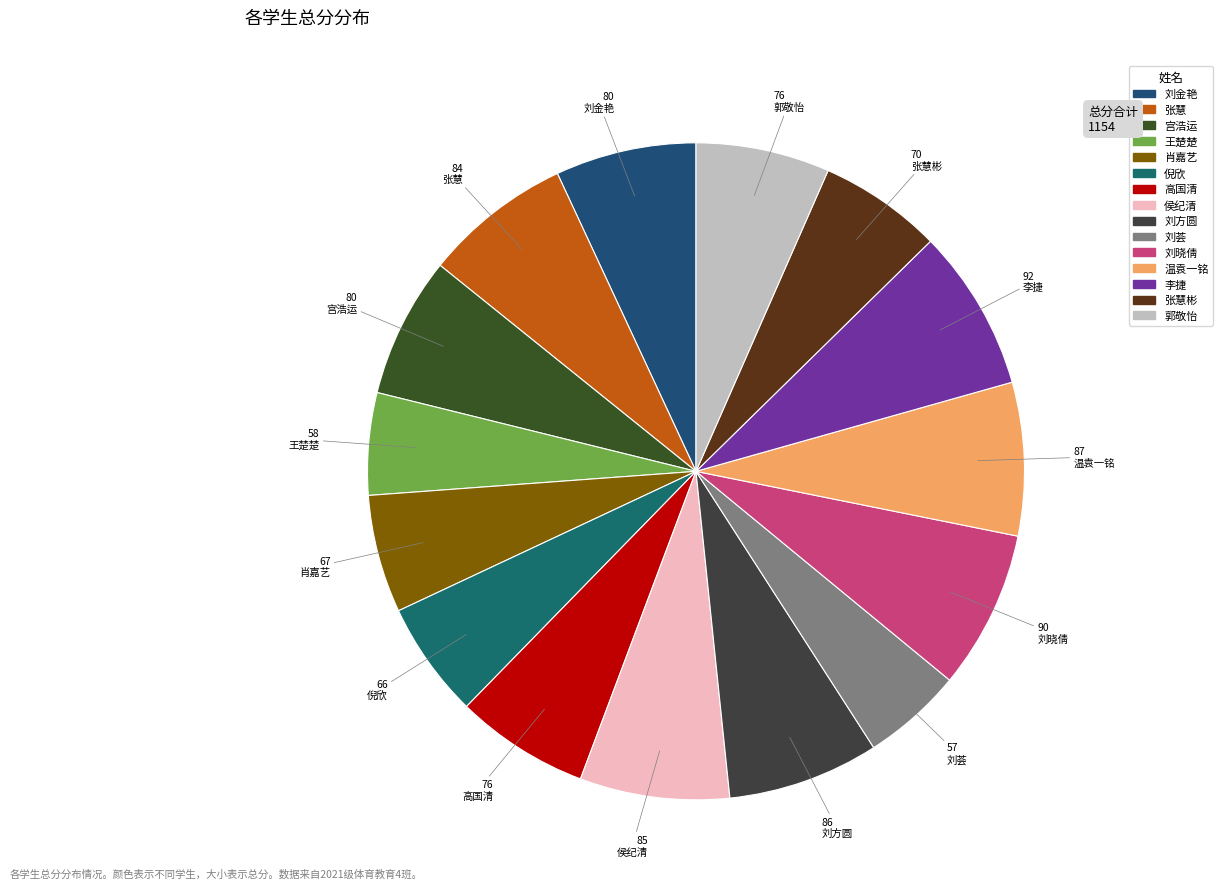

Count the number of slices in the pie.

15